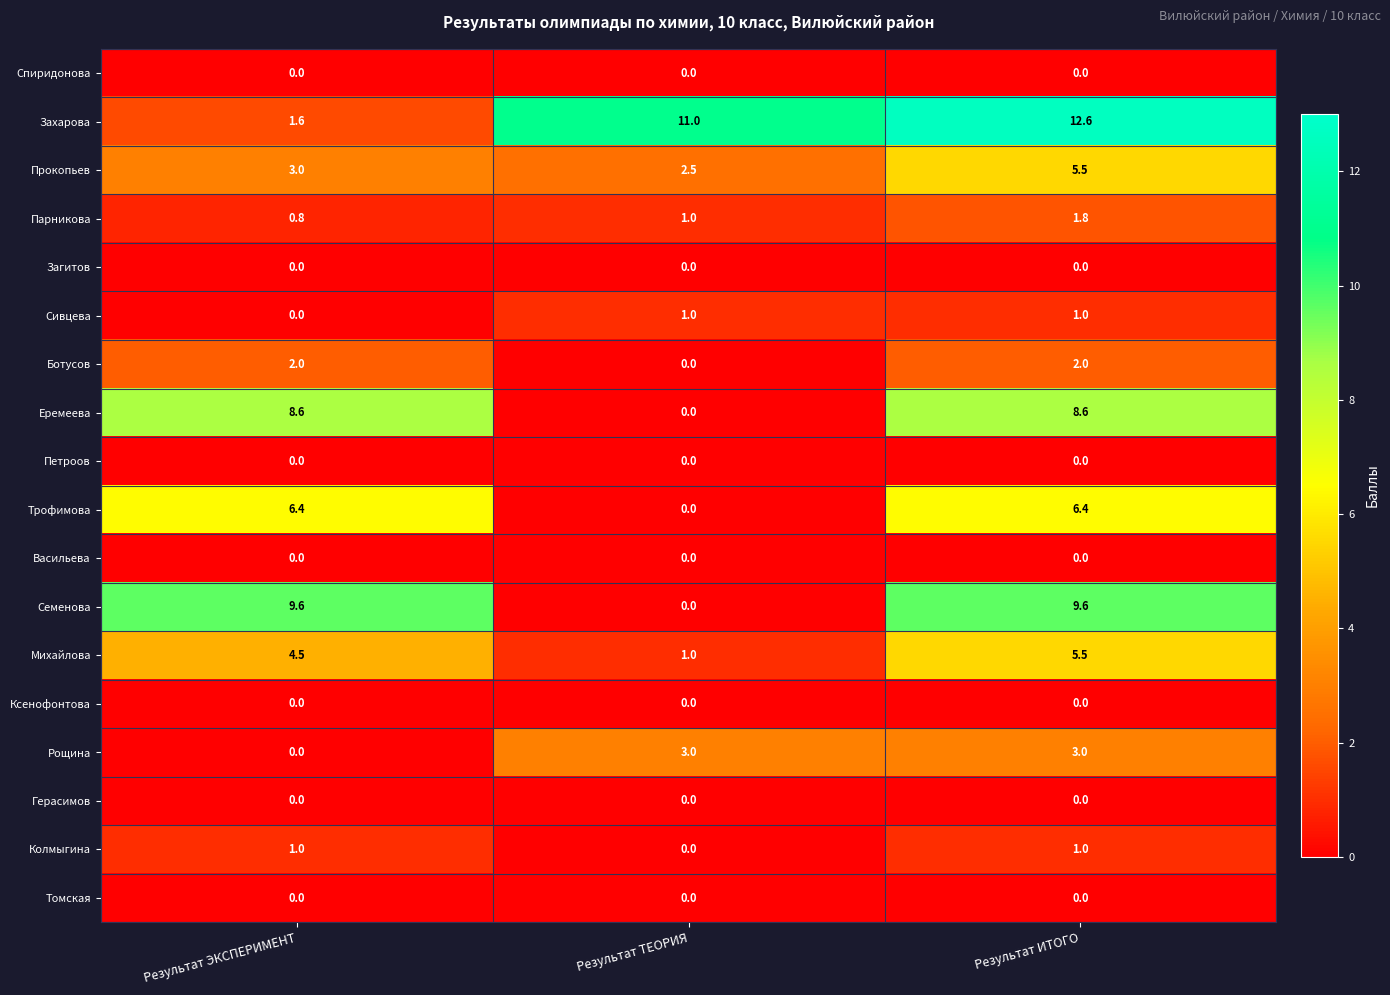

At which category is the sum across all series the highest?

Результат ИТОГО